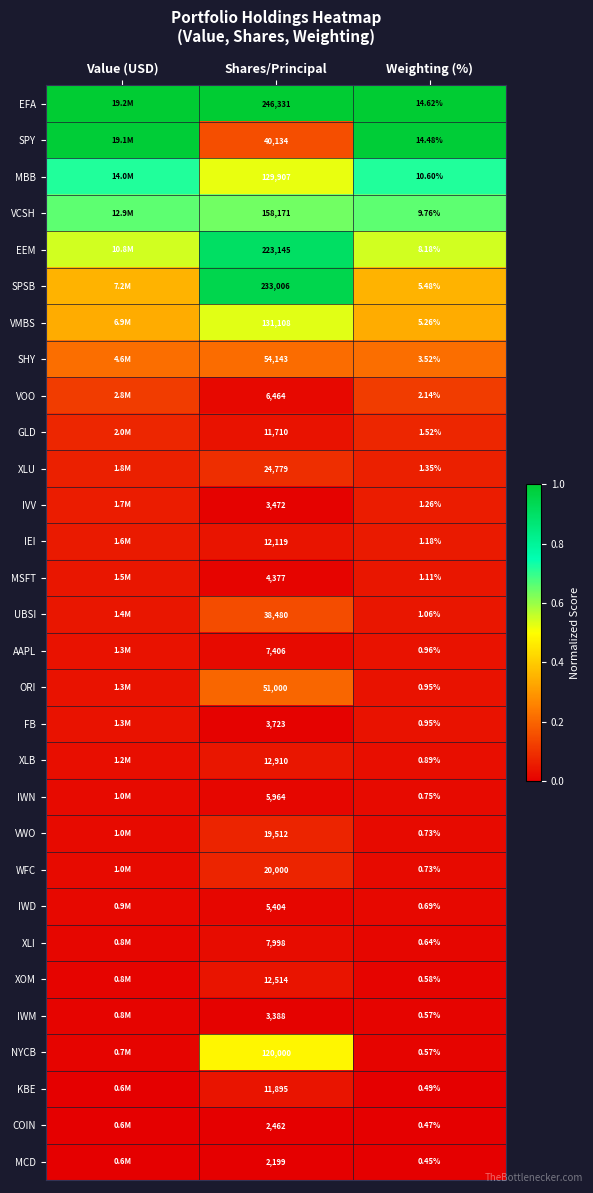

Which series changed the most between Shares/Principal and Weighting (%)?

EFA